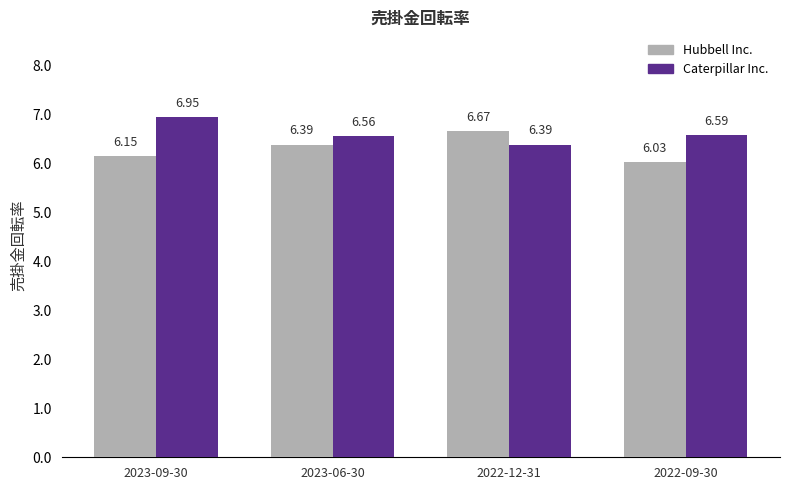

What are all the series names shown in the legend?

Hubbell Inc., Caterpillar Inc.